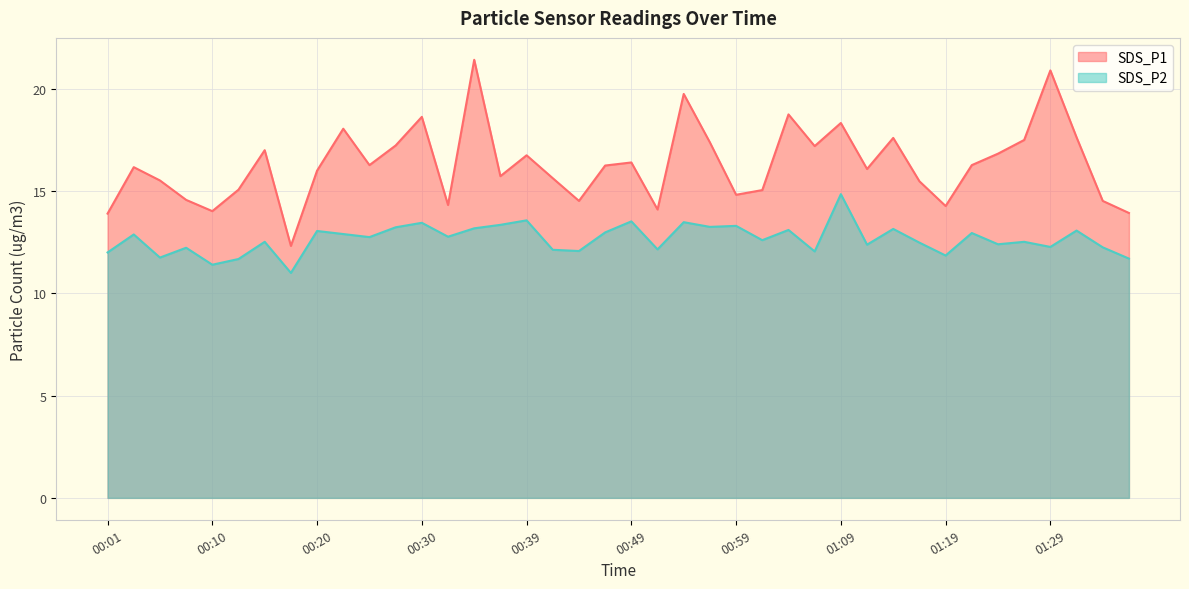

What is the value of the SDS_P2 point at the 33rd from the left?

11.8